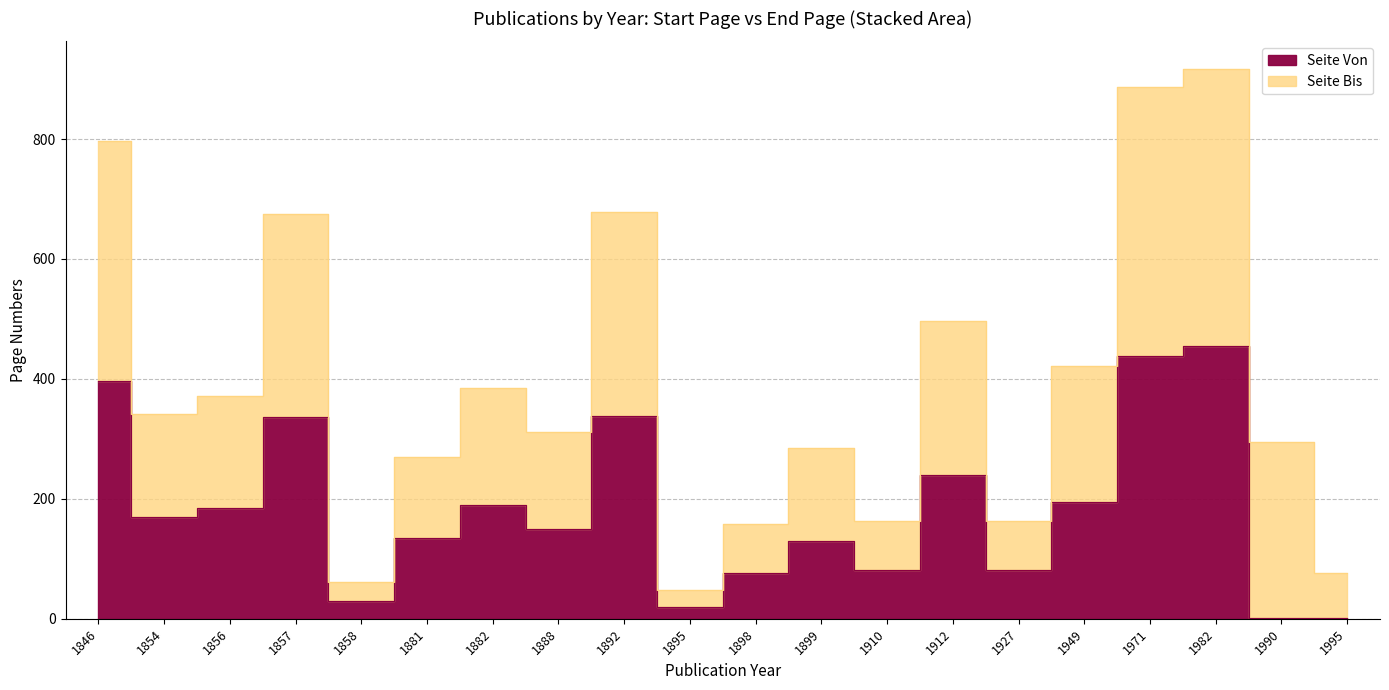

Rank the categories by value from highest to lowest.

1982, 1971, 1846, 1892, 1857, 1912, 1949, 1882, 1856, 1854, 1888, 1881, 1899, 1910, 1927, 1898, 1858, 1895, 1990, 1995